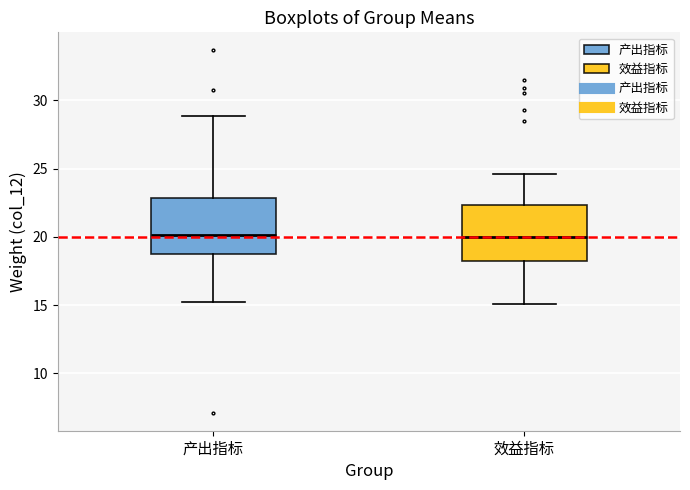

Where does the median line of the box for 效益指标 sit on the y-axis? The values are not printed on the chart, so give them approximately, as read against the axis.

20.0